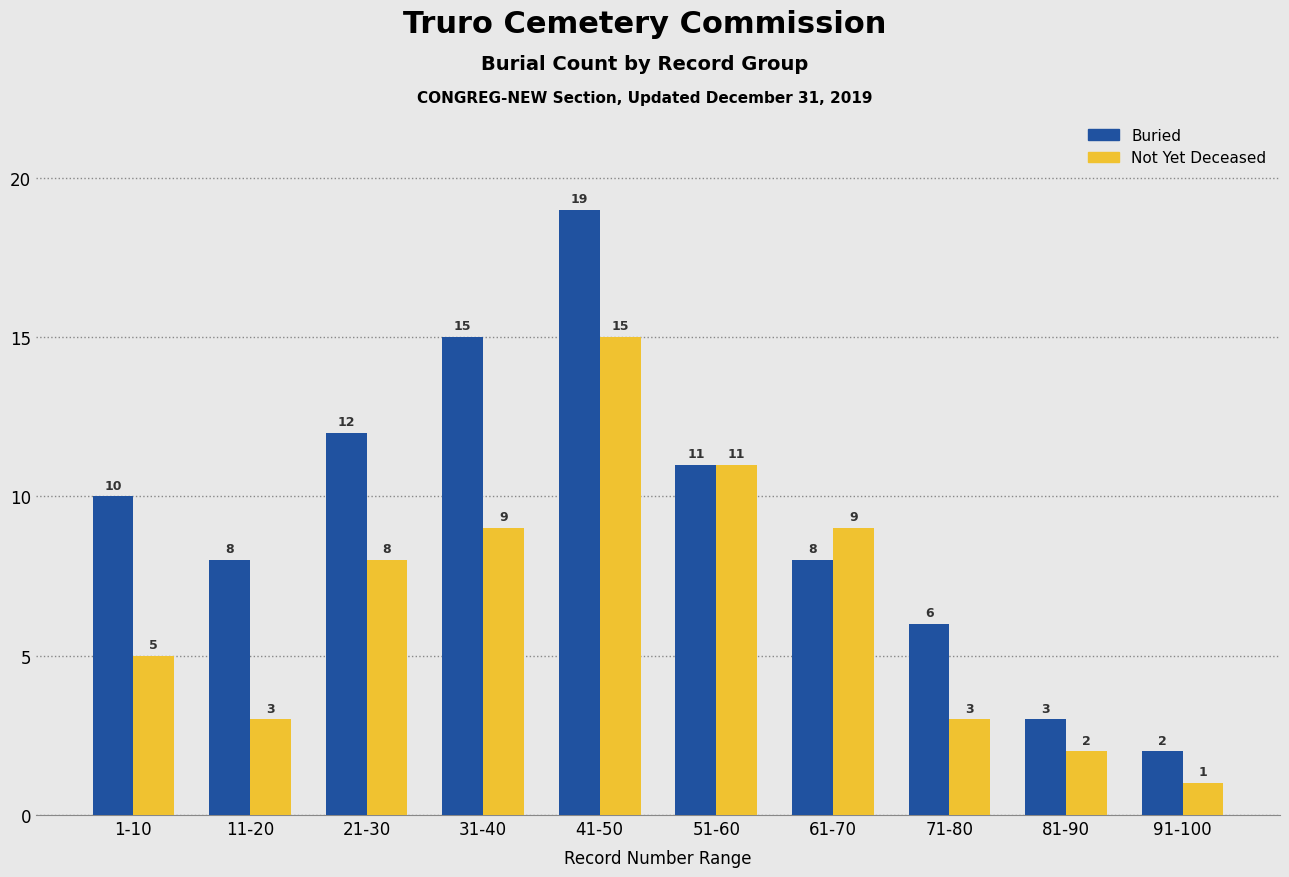

Which series has the largest range (max minus min)?

Buried